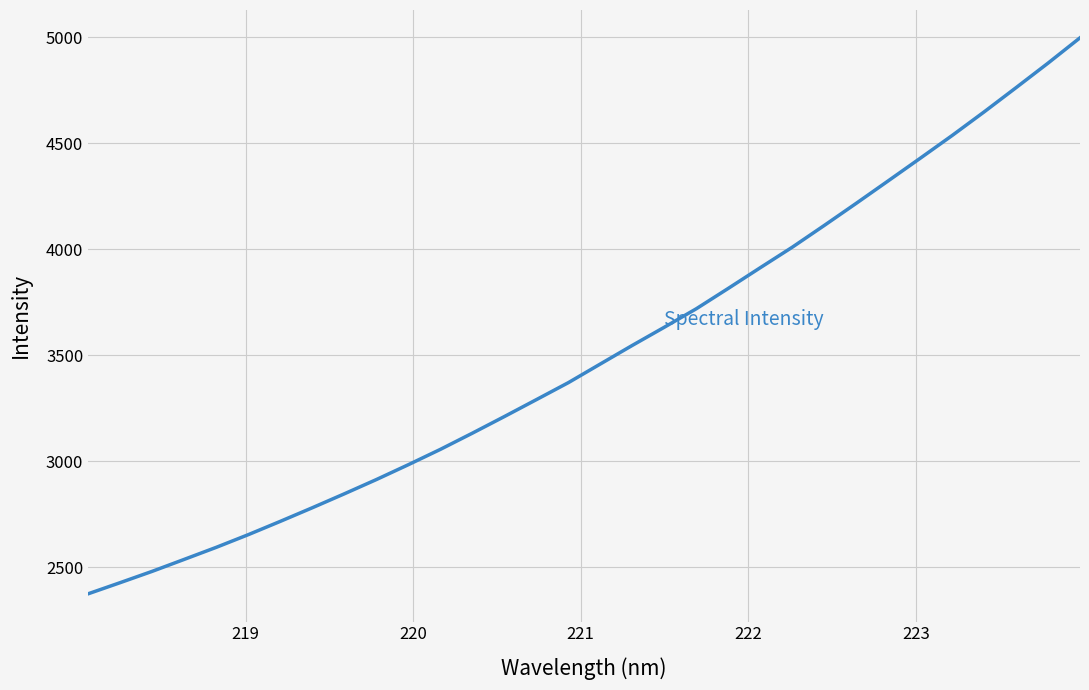

What is the average value?

3510.6